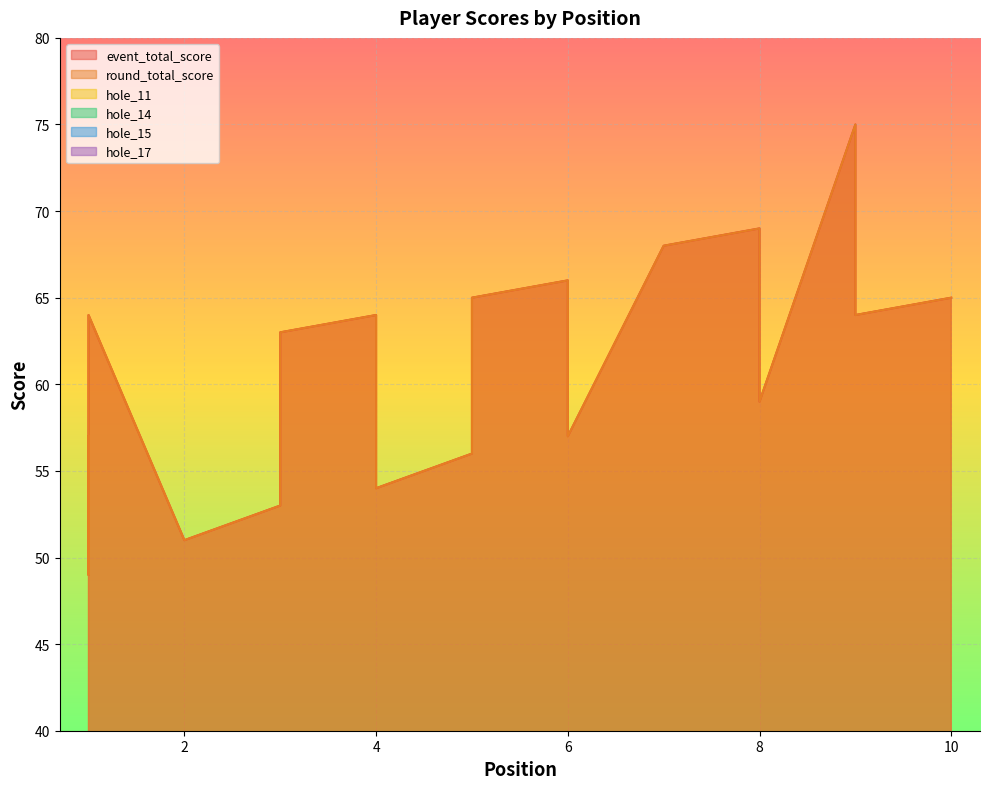

What is the spread (max minus min) of values at 5?

62